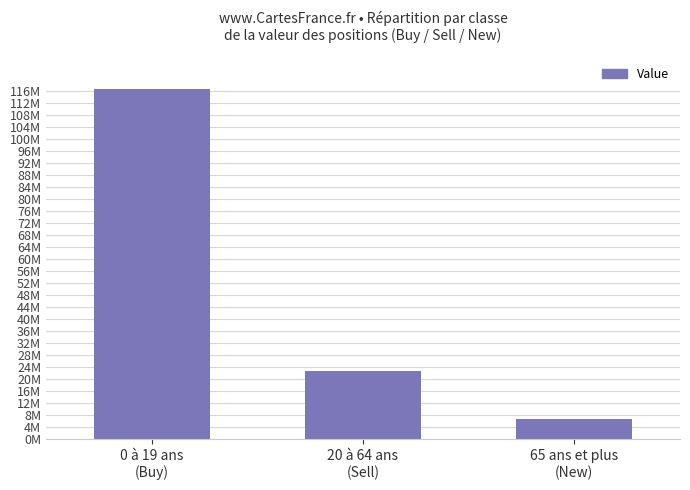

What position from the right is 0 à 19 ans
(Buy)?

3